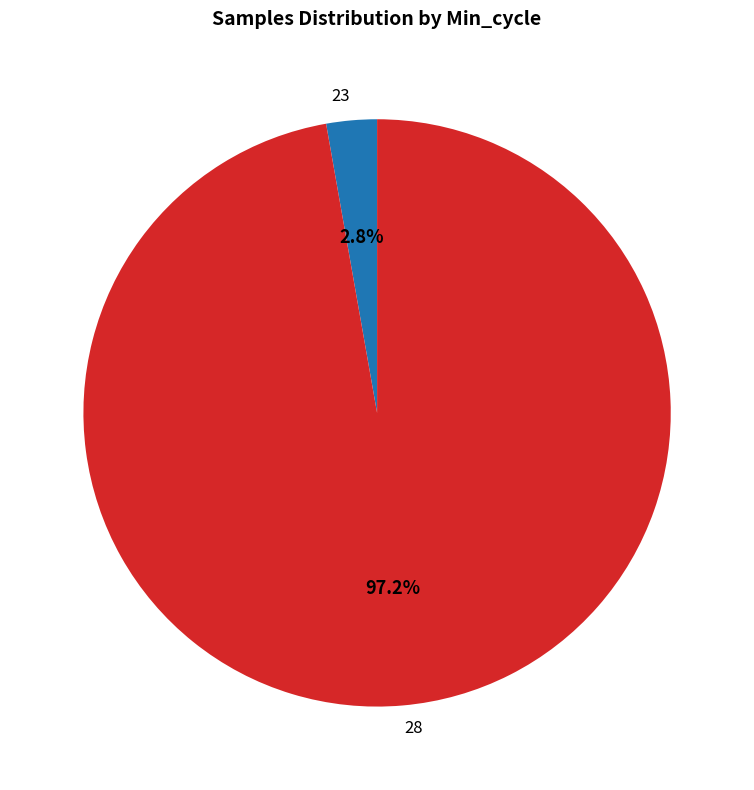

To the nearest percent, what percentage of the pie is 28?

97%